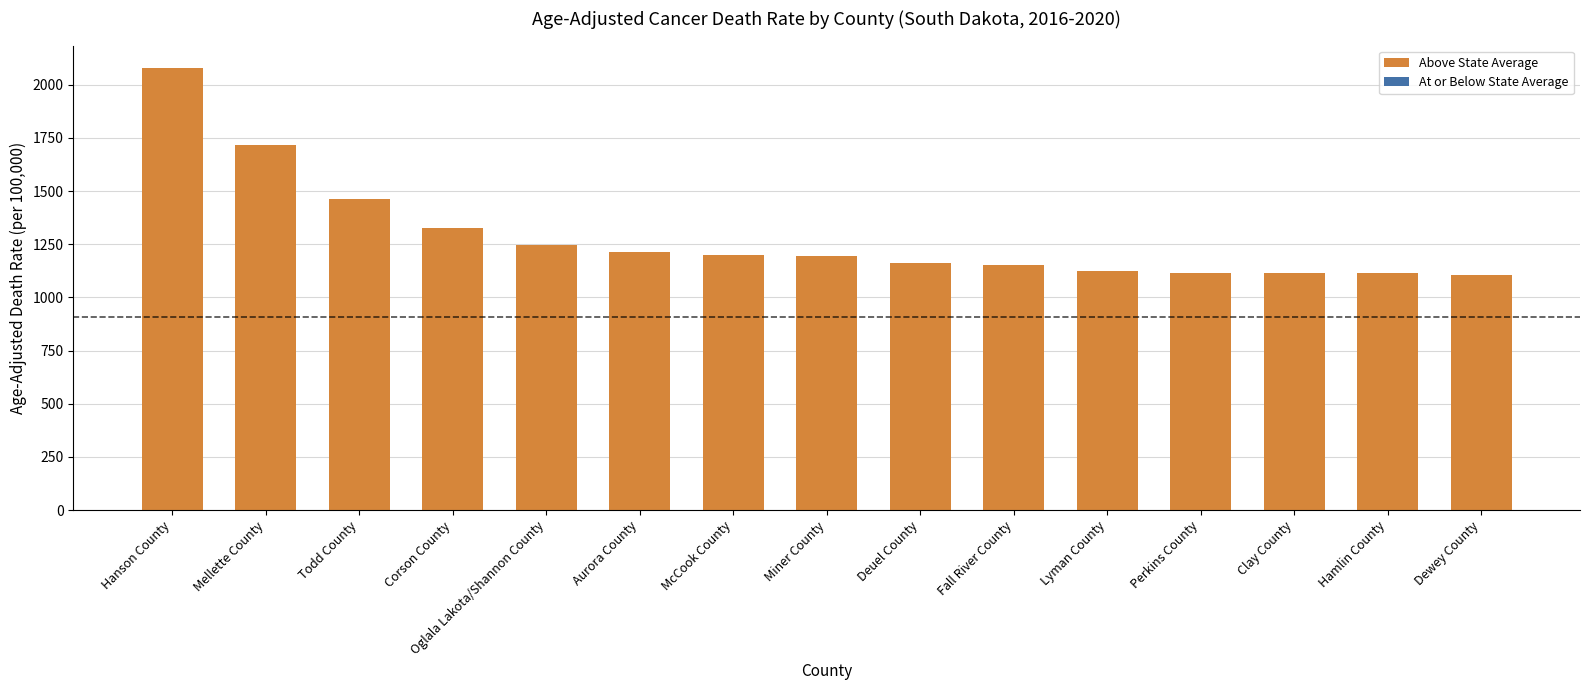

Approximately how many times larger is the value at Mellette County compared to Dewey County?

1.6